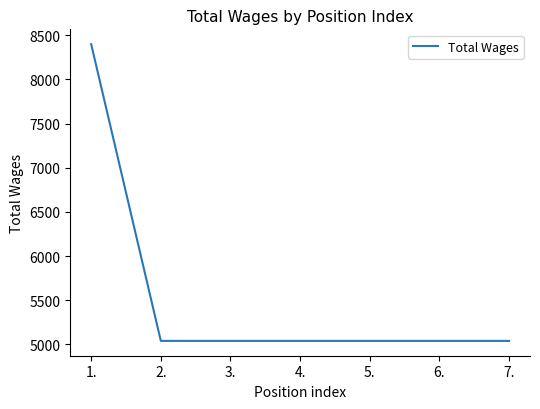

Is it true that the value at 6. is 5040?

True